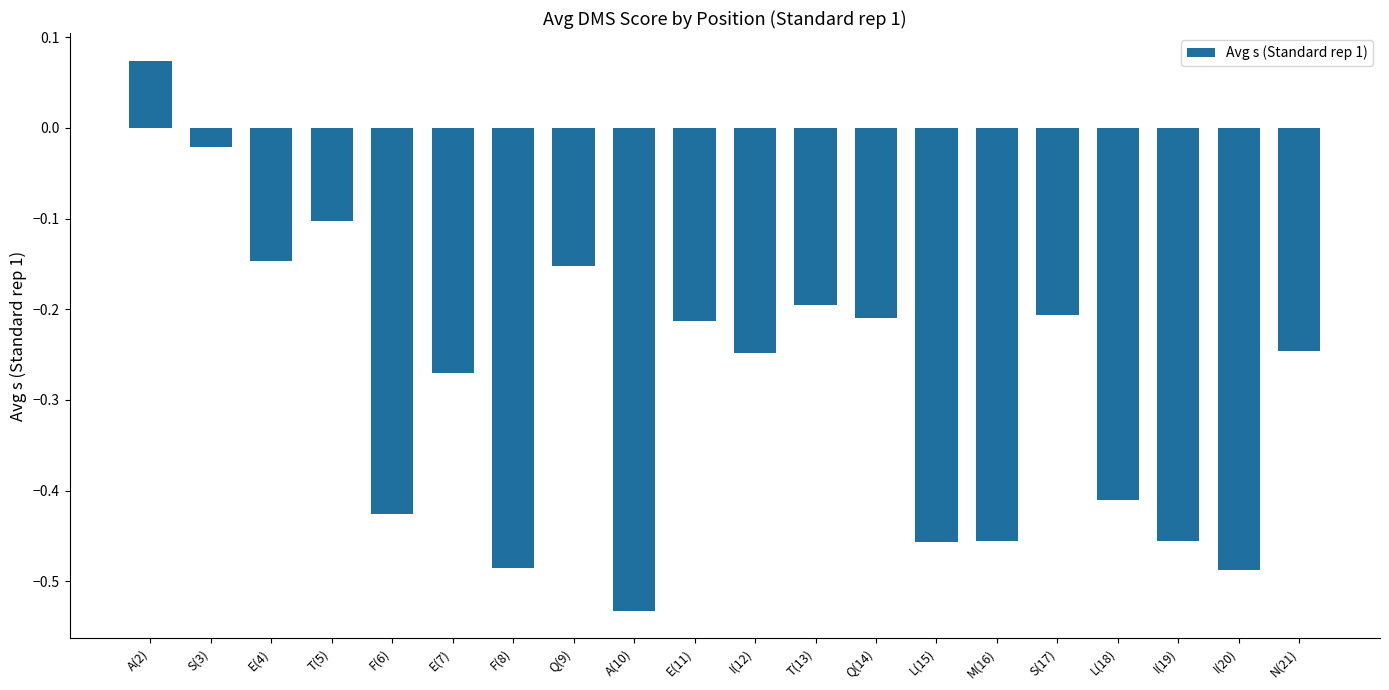

What position from the right is S(3)?

19